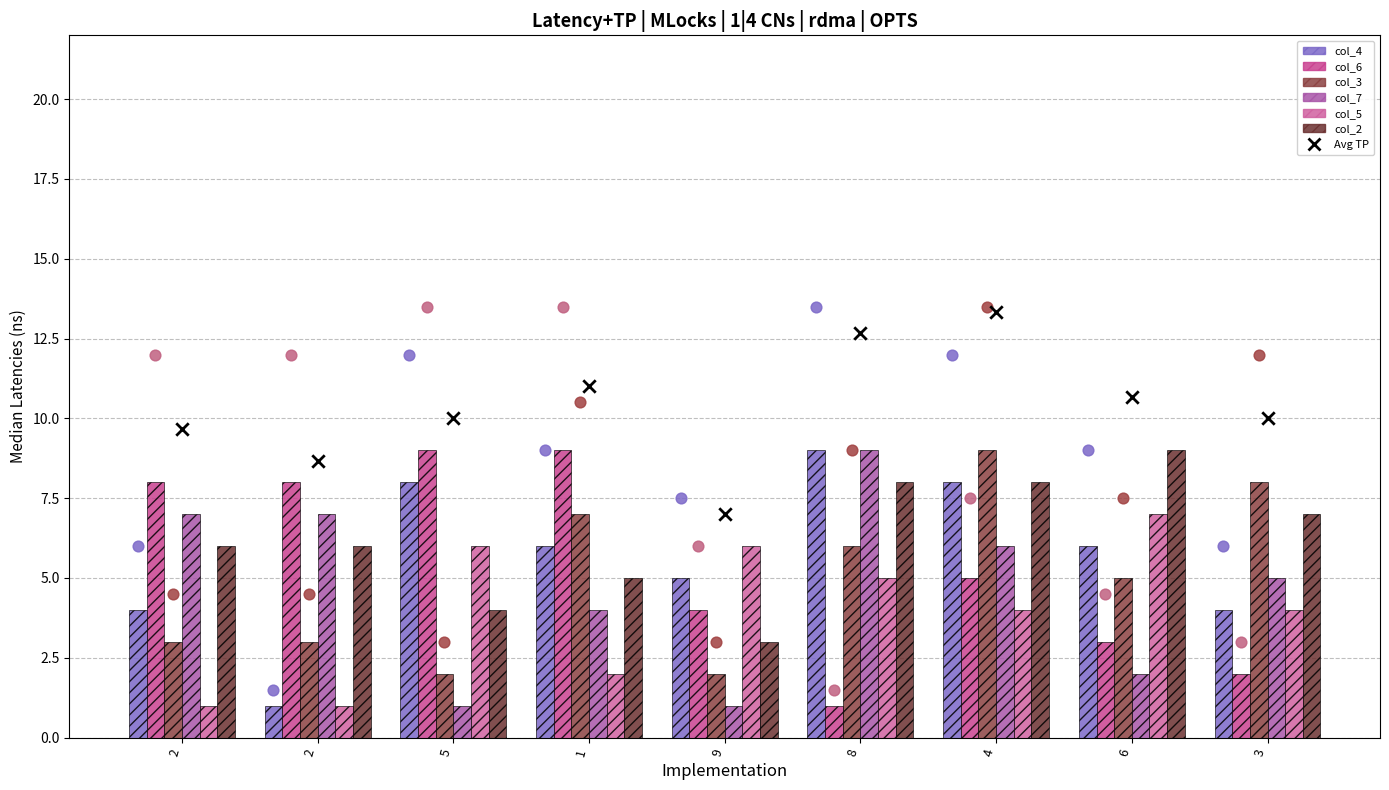

What are all the series names shown in the legend?

col_4, col_6, col_3, col_7, col_5, col_2